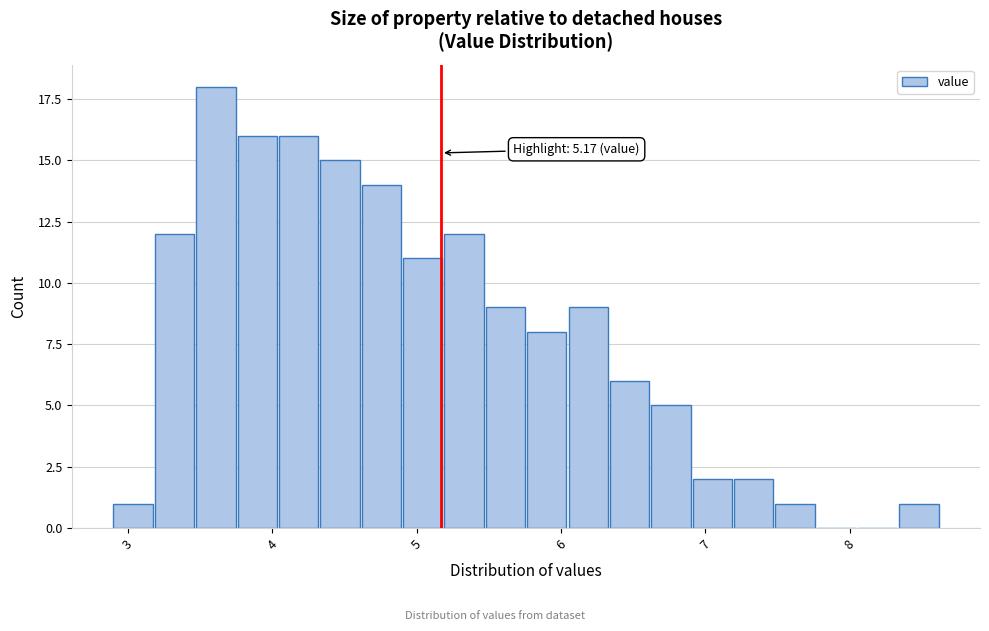

Around what value on the x-axis is the tallest bar? Give the approximate position of its centre, as read against the axis.

3.6